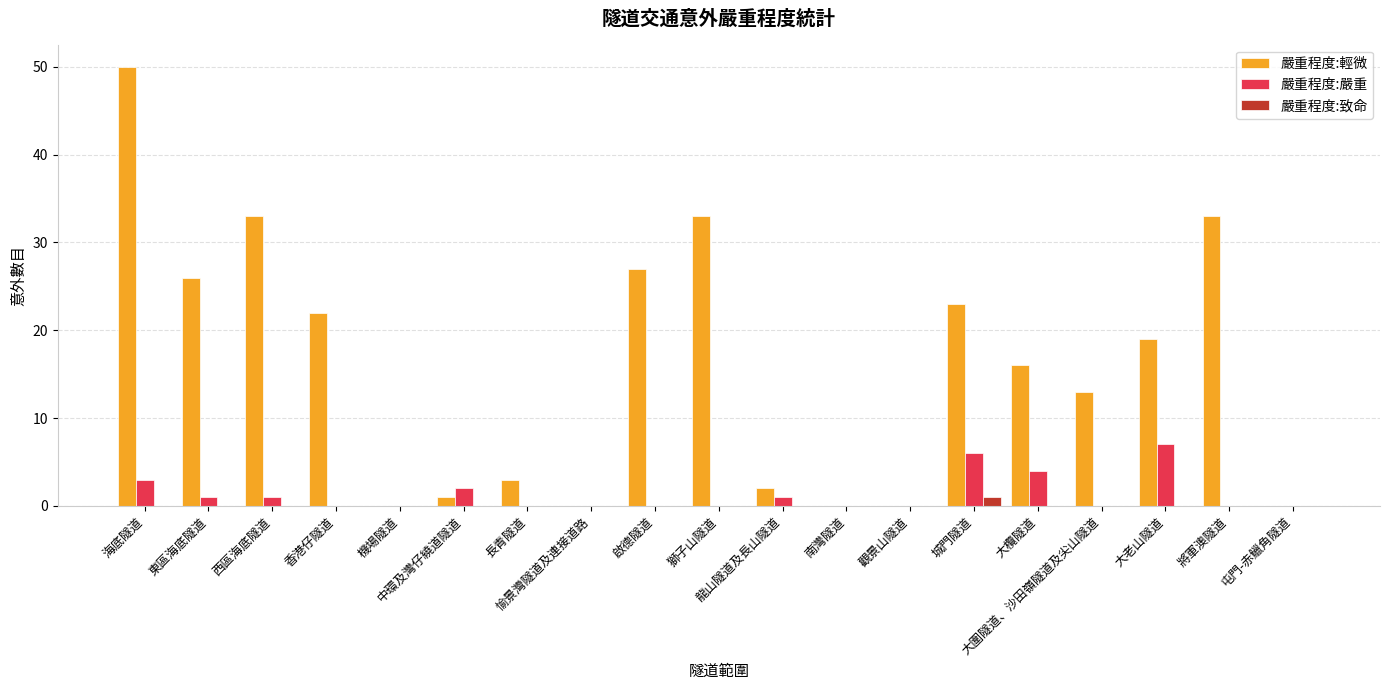

Reading left to right, extract all data points from this chart.

嚴重程度:輕微: 50	26	33	22	0	1	3	0	27	33	2	0	0	23	16	13	19	33	0
嚴重程度:嚴重: 3	1	1	0	0	2	0	0	0	0	1	0	0	6	4	0	7	0	0
嚴重程度:致命: 0	0	0	0	0	0	0	0	0	0	0	0	0	1	0	0	0	0	0